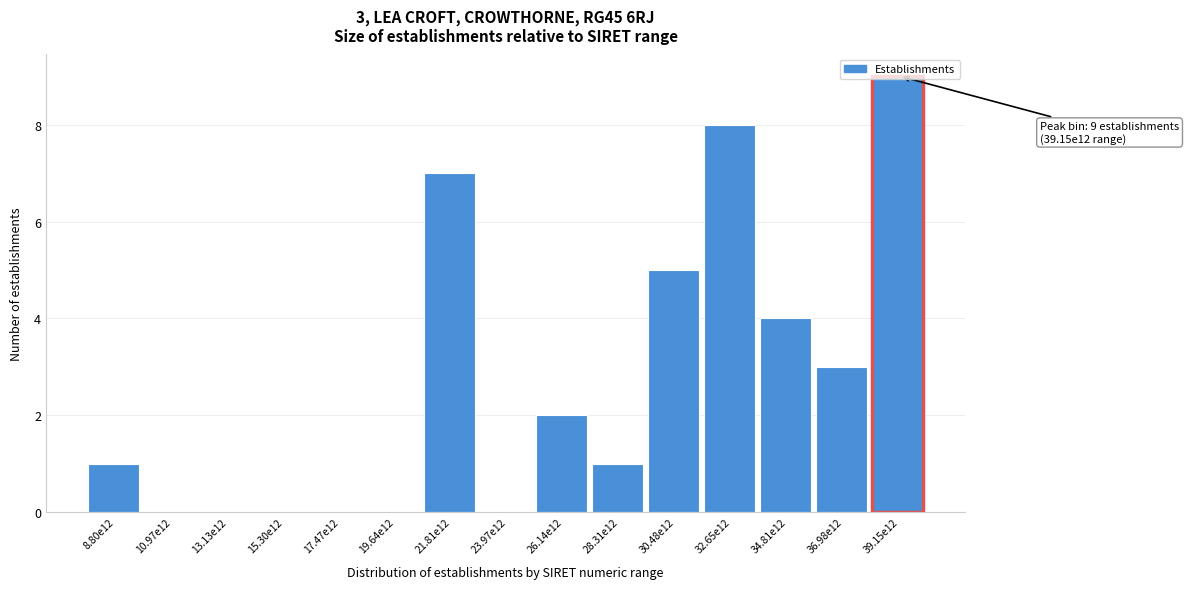

What is the maximum value shown in the chart?

9